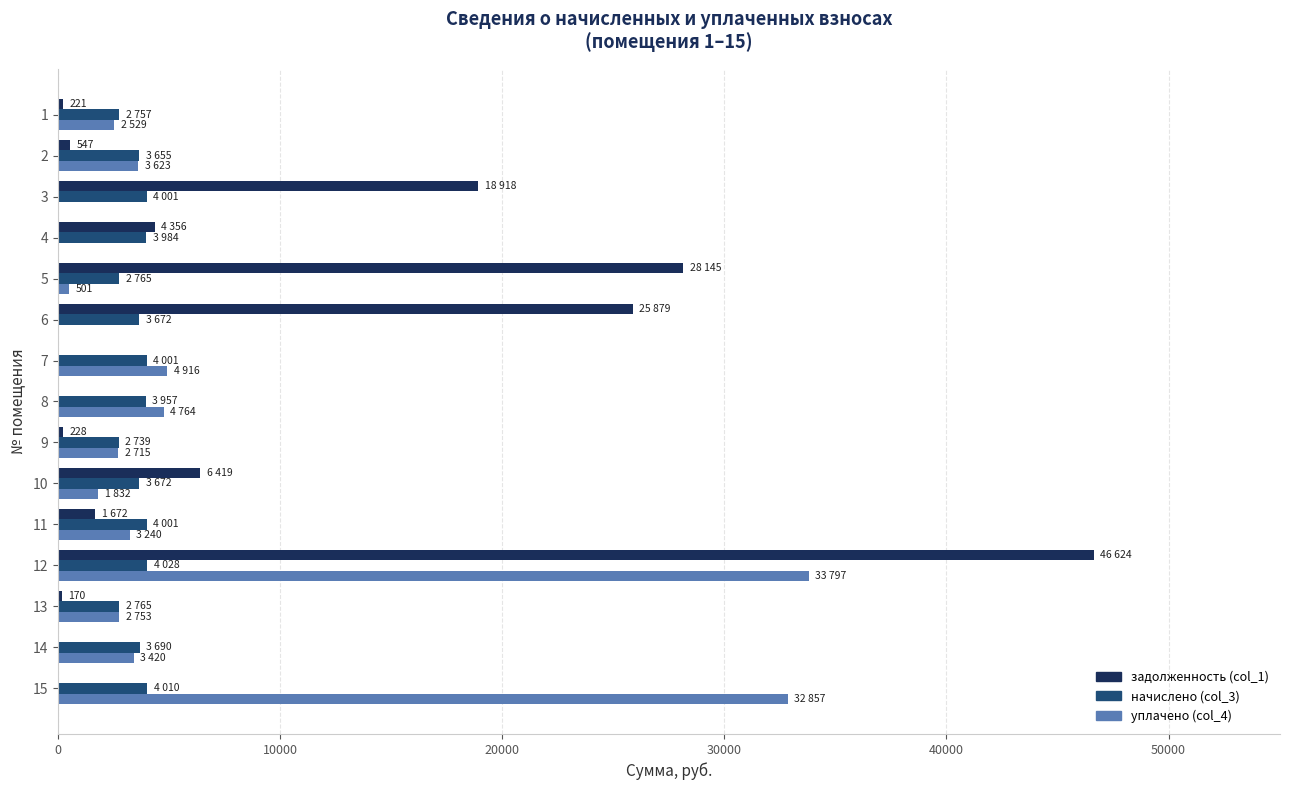

What is the maximum value for начислено (col_3)?

4028.0